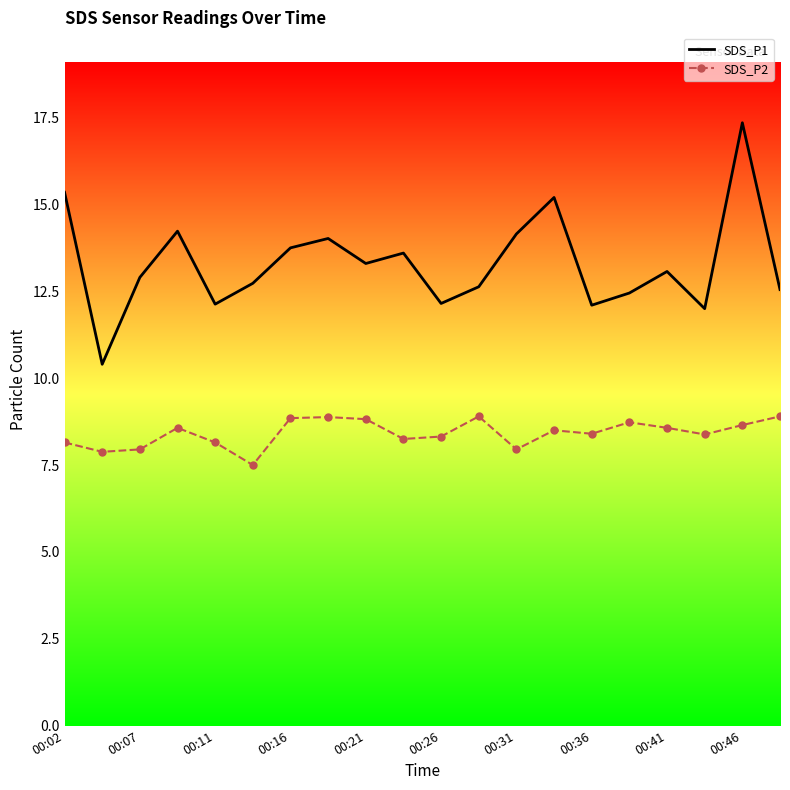

True or false: SDS_P2 and SDS_P1 cross at least once.

False